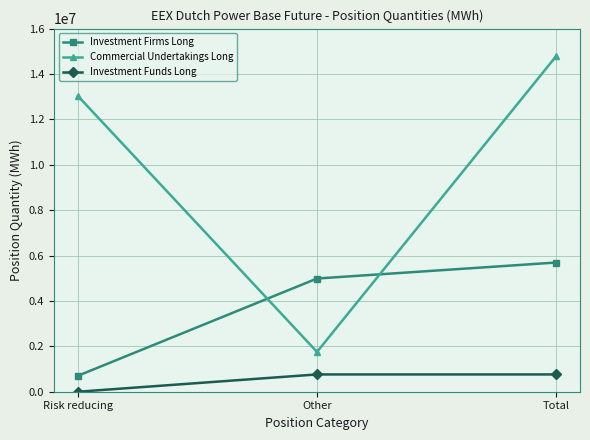

What is the difference between the Investment Firms Long values at Risk reducing and Total?

4987885